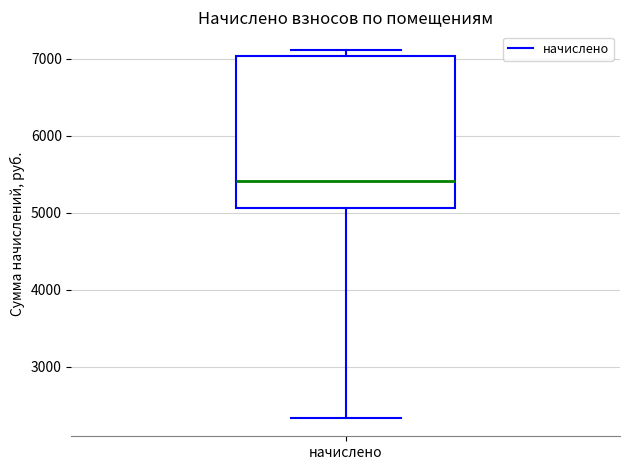

Transcribe this box plot: give where the median line is, the range the box spans, and where the two whiskers end, as read against the y-axis. The values are not printed on the chart, so give them approximately, as read against the axis.

median 5400, box 5100 to 7000, whiskers 2300 to 7100